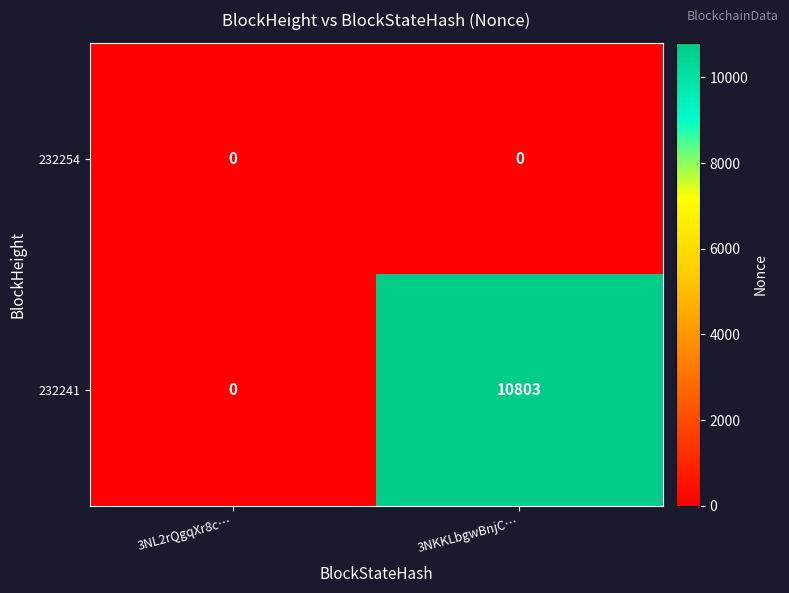

The 232241 series shows 10803 at 3NKKLbgwBnjC…. True or false?

True